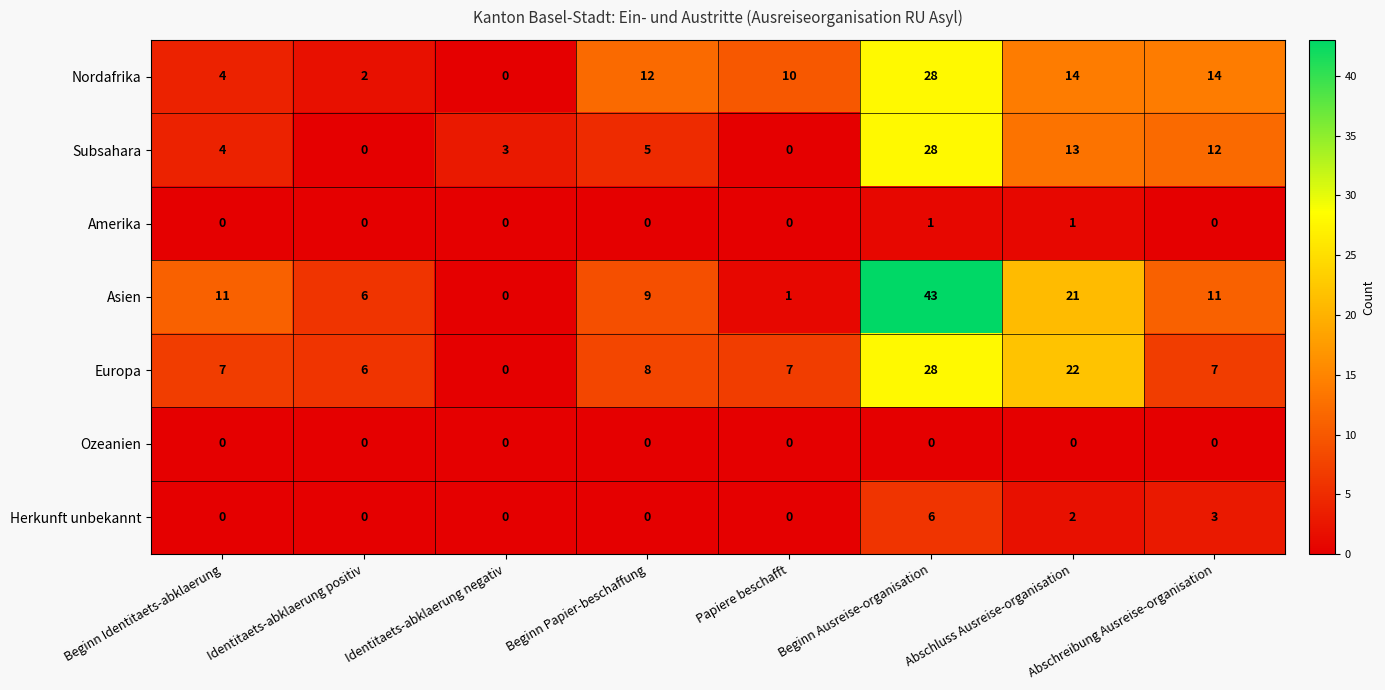

Count the number of data series in this chart.

7